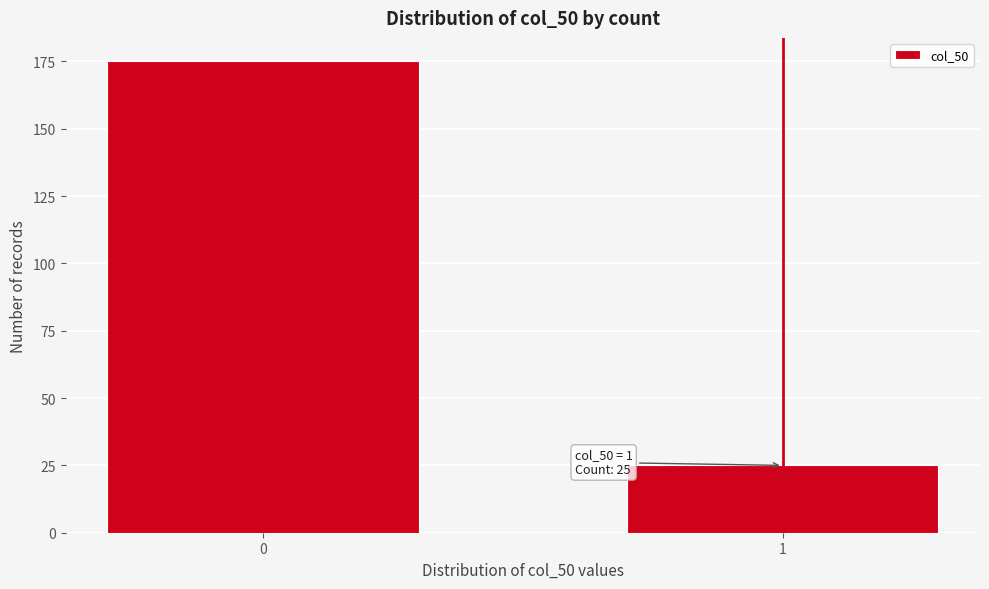

Reading left to right, extract all data points from this chart.

0=175	1=25